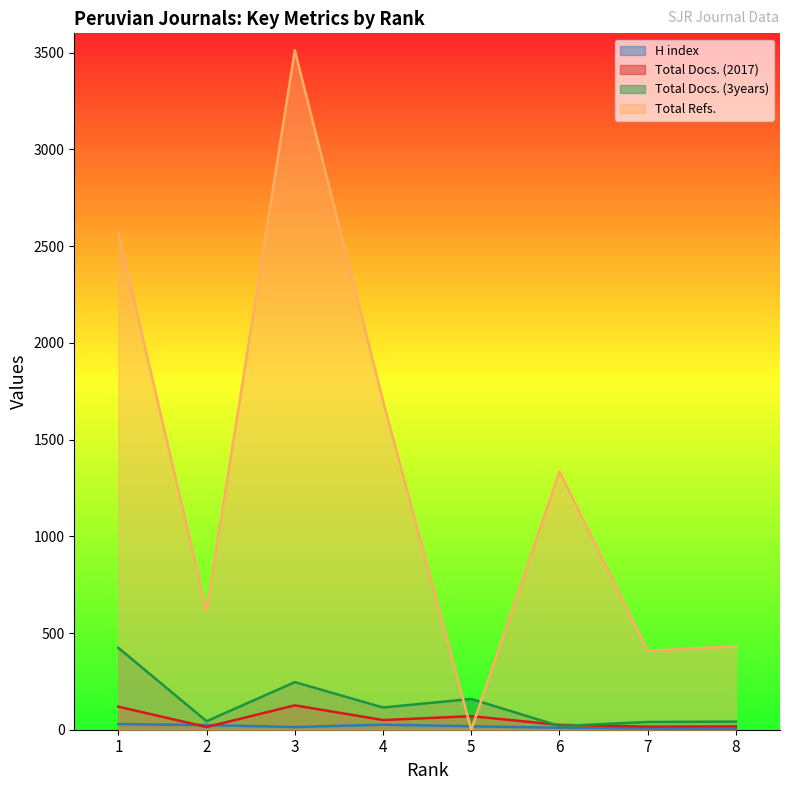

What is the maximum value shown in the chart?

3513